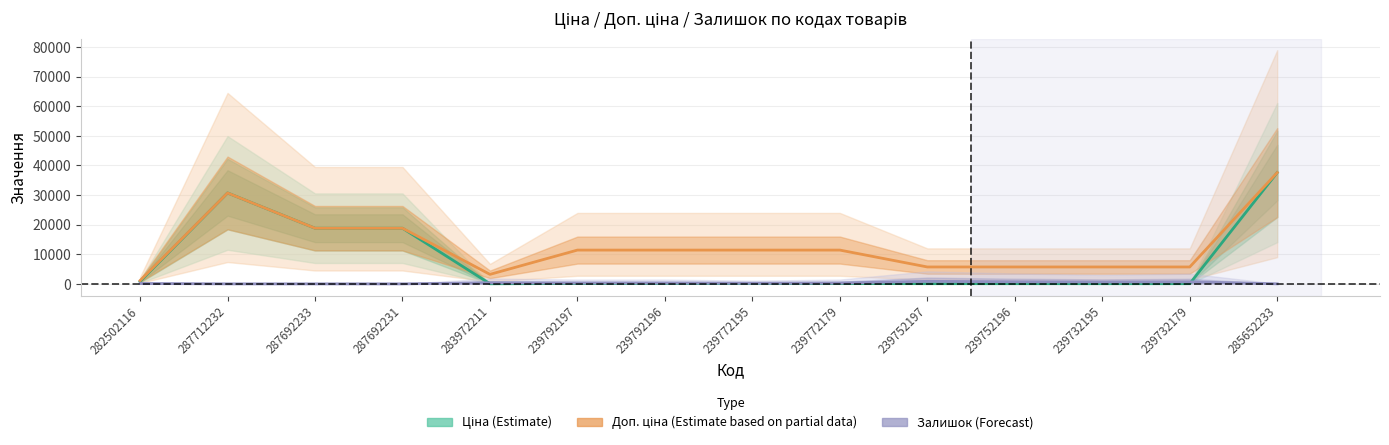

The value of Ціна (Estimate) at 239772179 is 114.1. True or false?

True